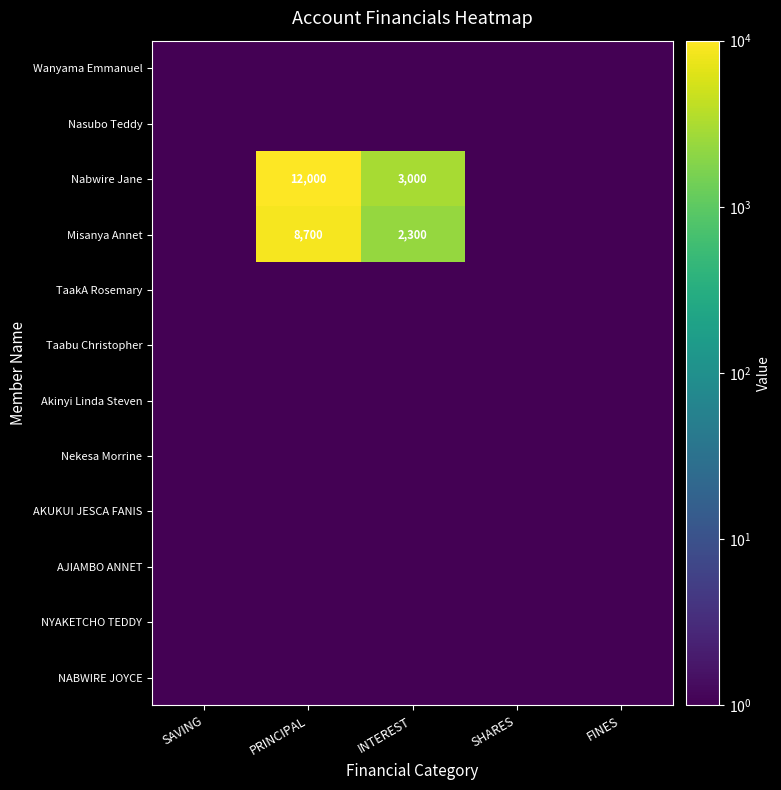

At how many categories does at least one series exceed 7833?

1